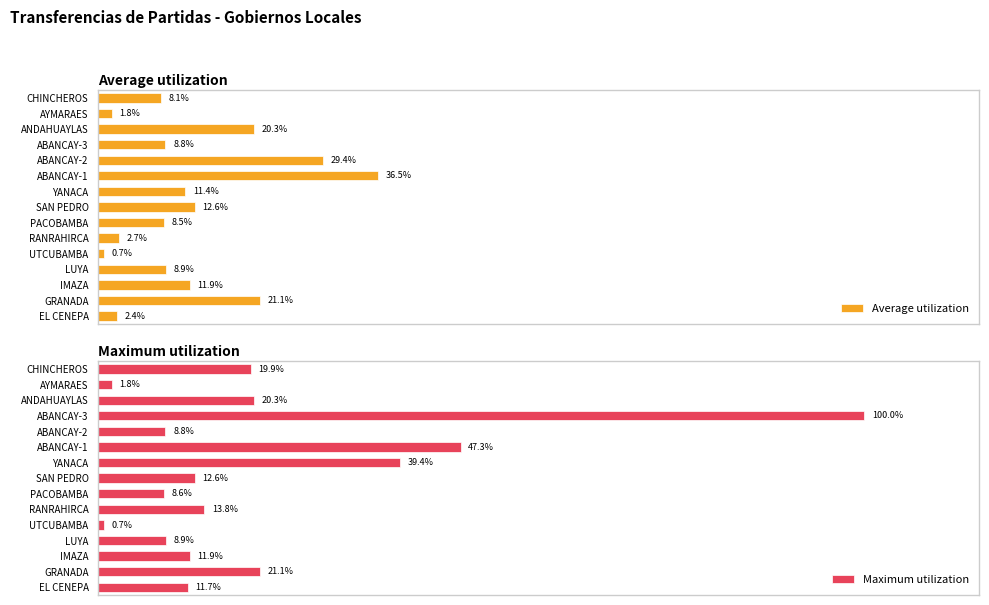

List the labels in order of Maximum utilization value, largest first.

ABANCAY-3, ABANCAY-1, YANACA, GRANADA, ANDAHUAYLAS, CHINCHEROS, RANRAHIRCA, SAN PEDRO, IMAZA, EL CENEPA, LUYA, ABANCAY-2, PACOBAMBA, AYMARAES, UTCUBAMBA